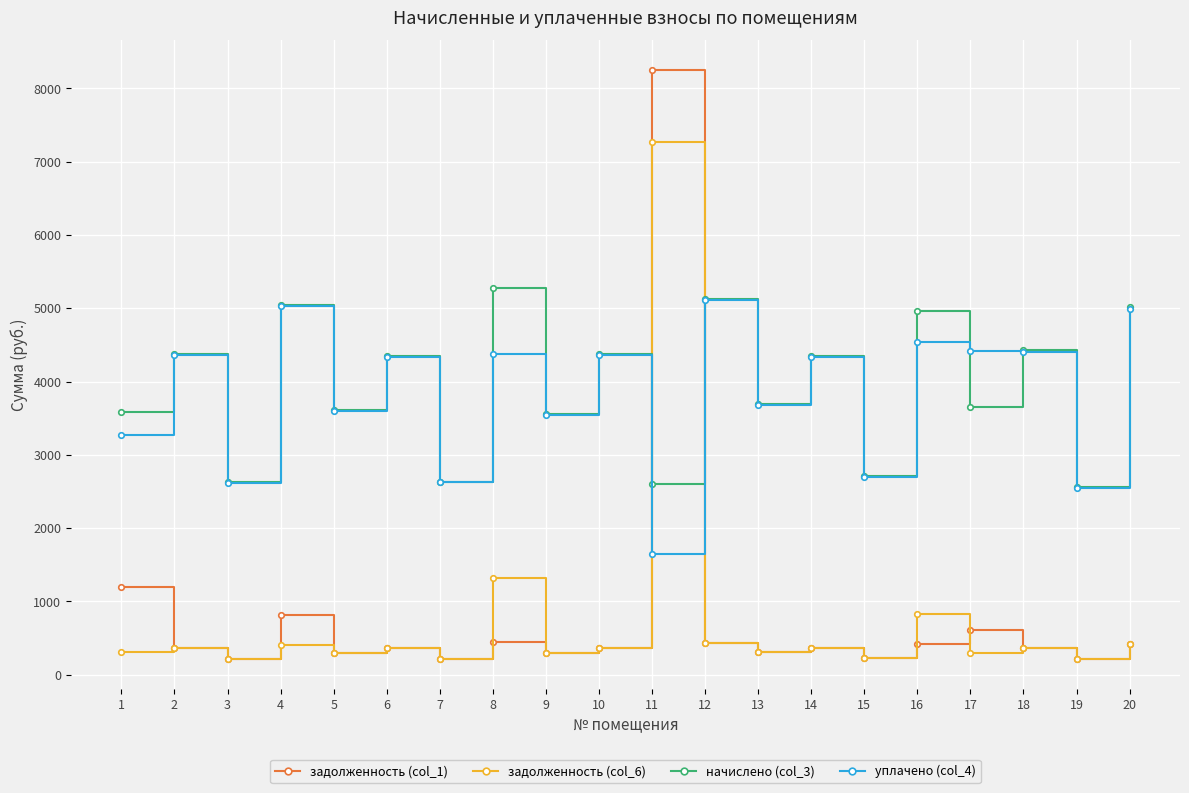

Is it true that уплачено (col_4) equals 5150.4 at 9?

False